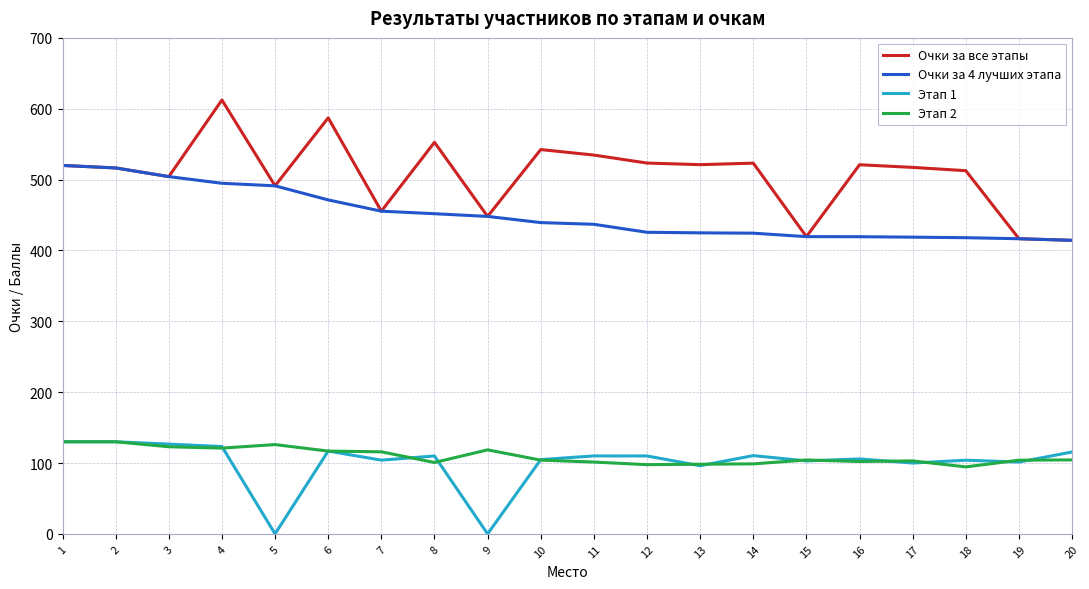

Which category has the highest value across all series?

4